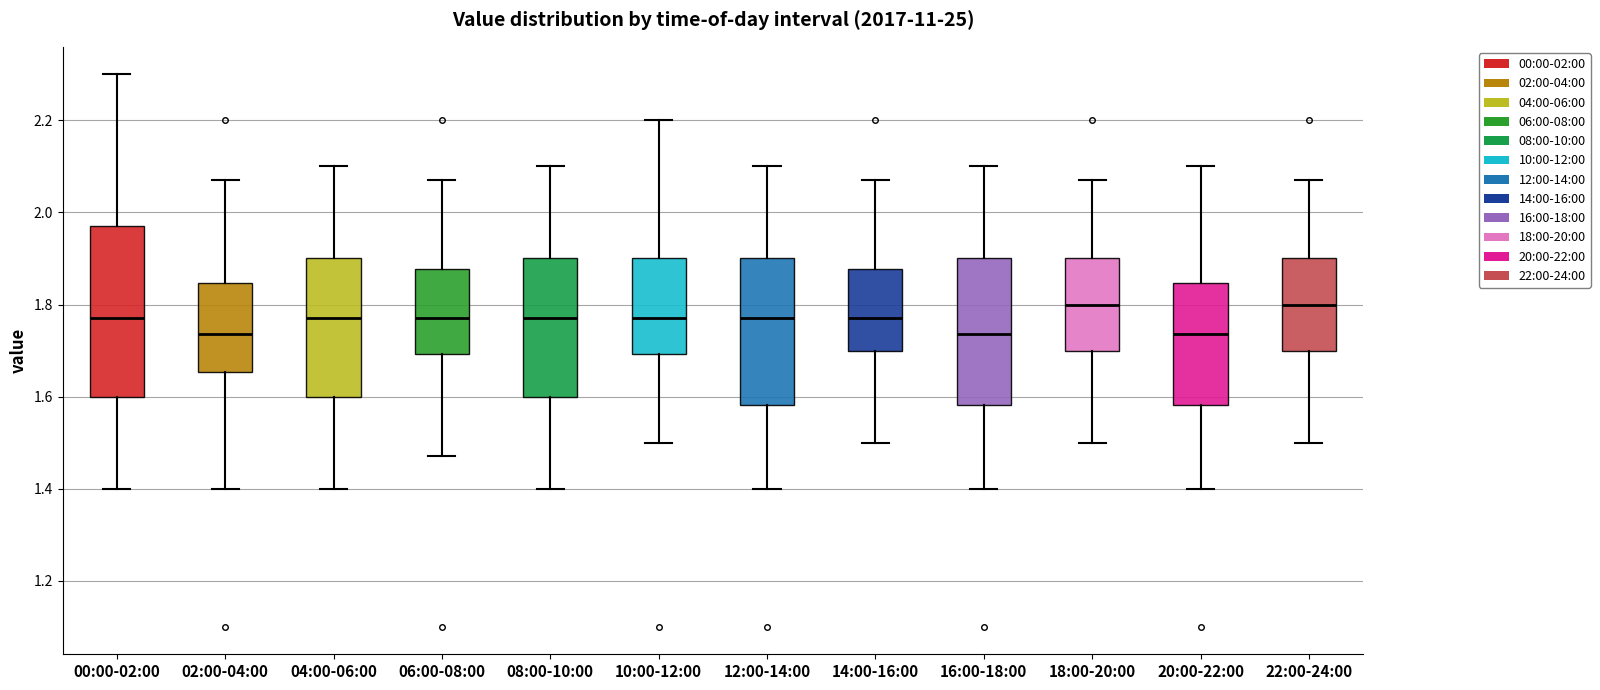

Which box is the tallest, from its lower edge to its upper edge?

00:00-02:00